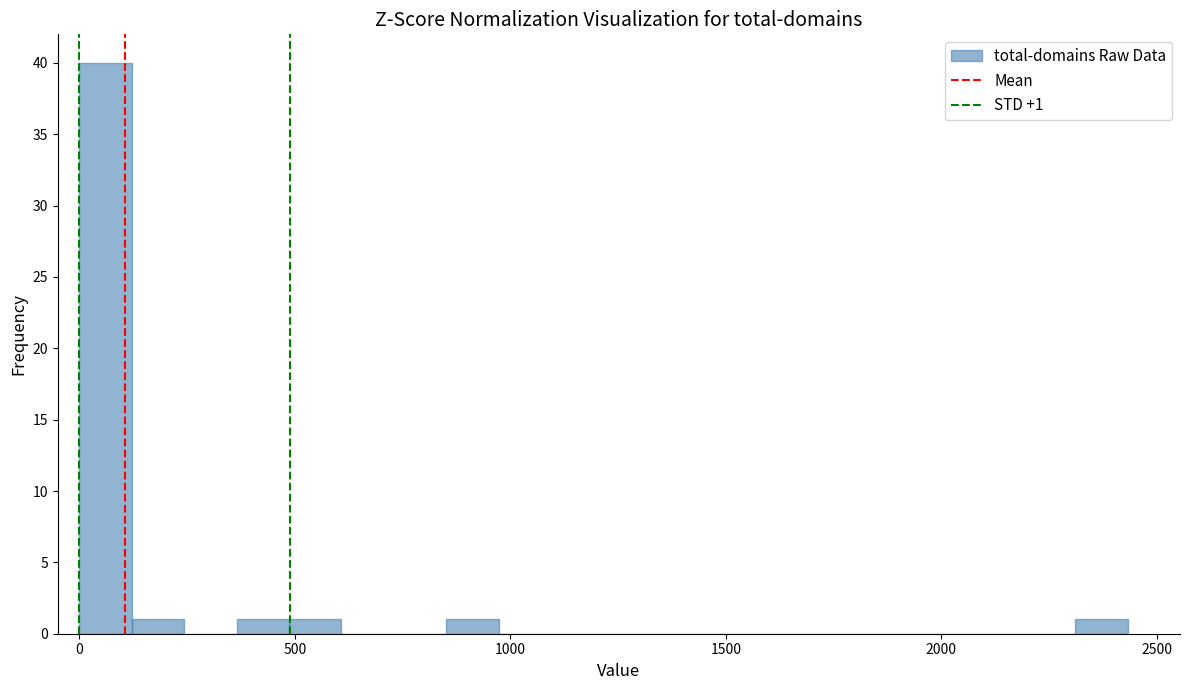

Around what value on the x-axis is the tallest bar? Give the approximate position of its centre, as read against the axis.

50